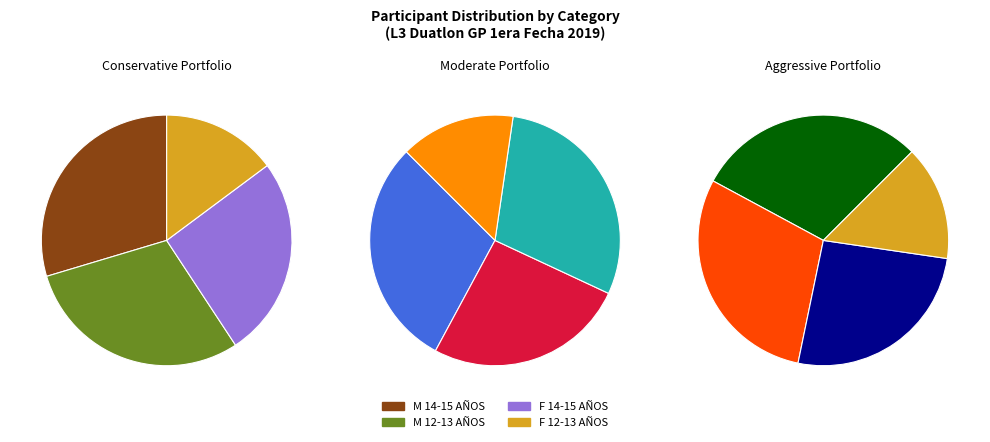

To the nearest percent, what is the difference between the largest and smallest slice percentages?

15%